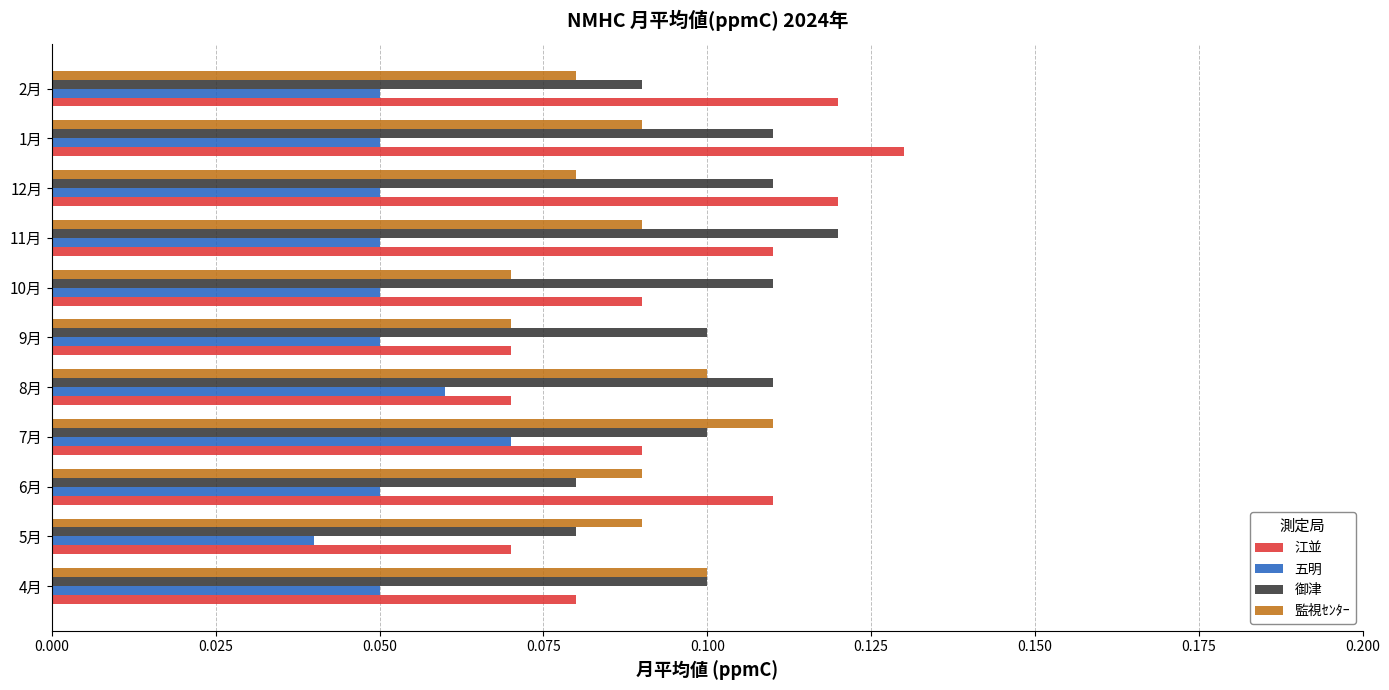

At which label does 五明 reach its peak?

7月